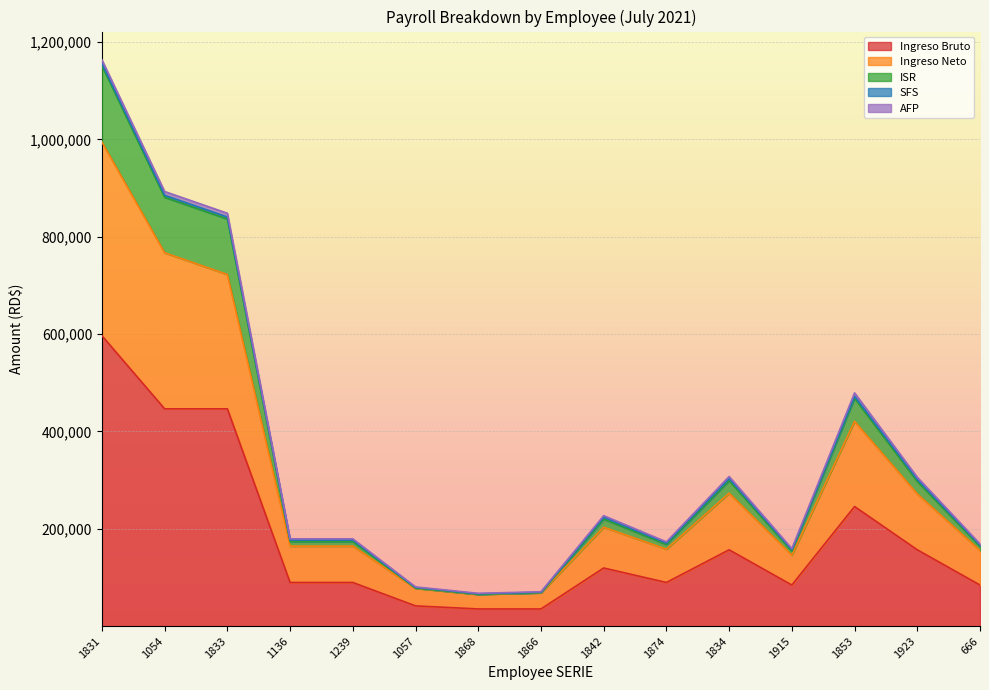

At which category is the sum across all series the highest?

1831